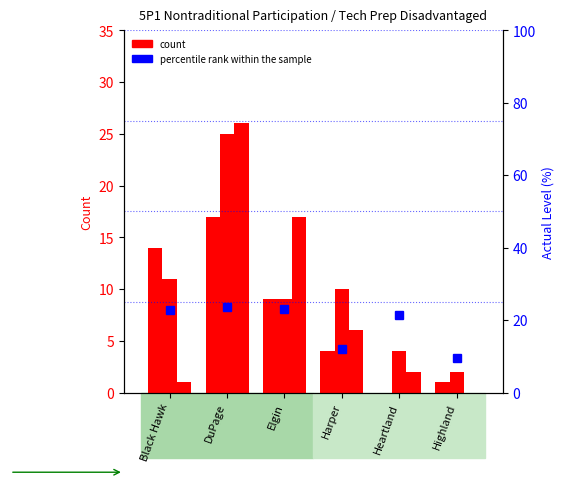

How many groups of bars are there?

6